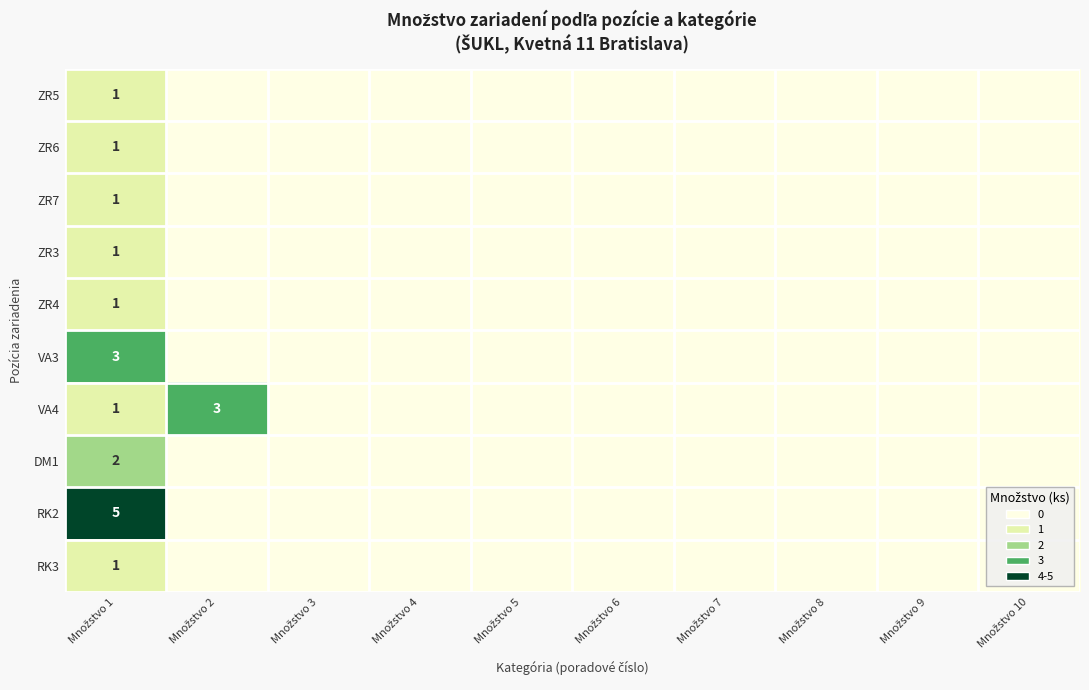

Which label corresponds to the largest value in the chart?

Množstvo 1